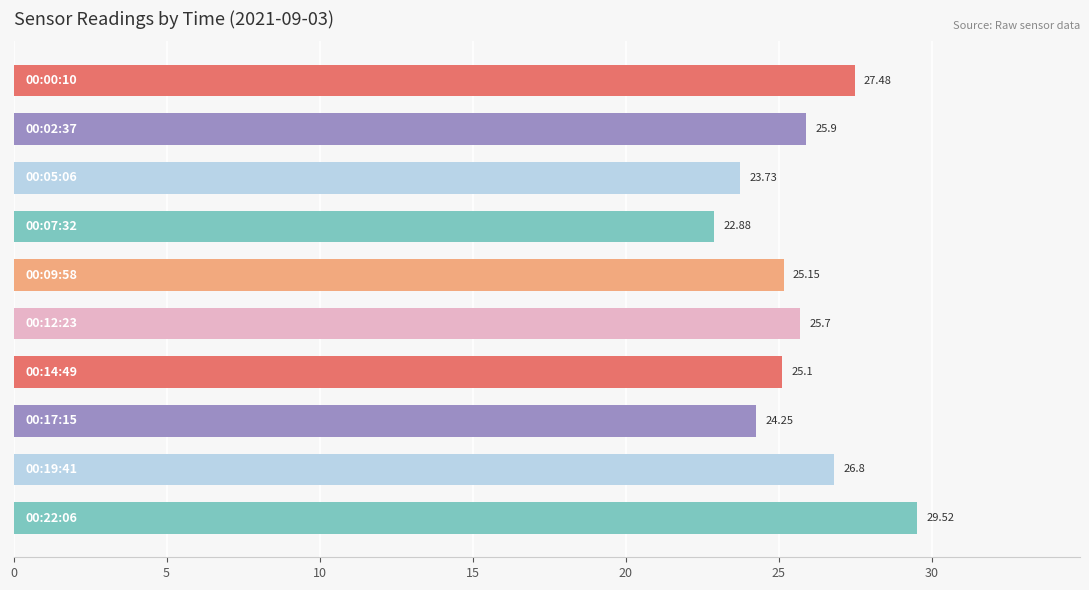

What is the difference between the maximum and minimum values?

6.6